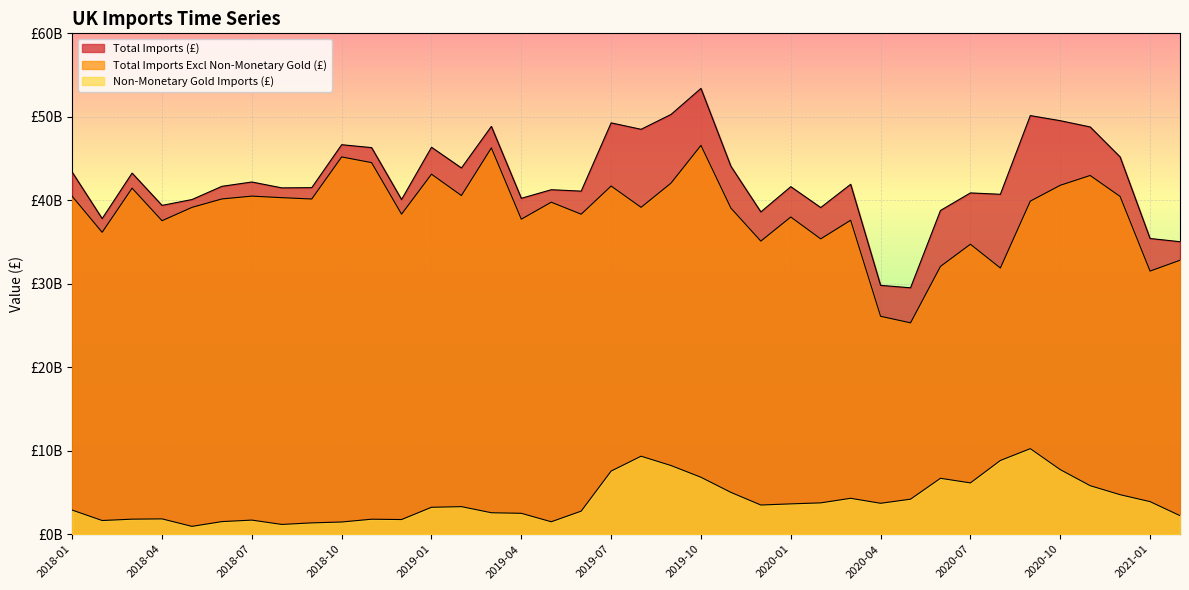

What is the sum of all Total Imports Excl Non-Monetary Gold (£) values?

1464050779287